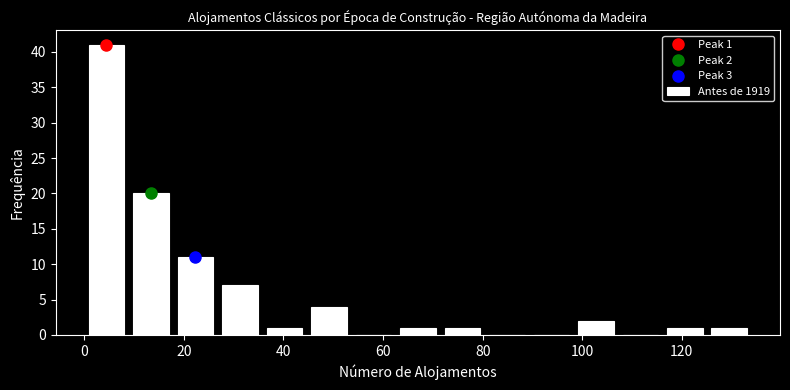

Over which range of the x-axis is the bar tallest?

0 to 8